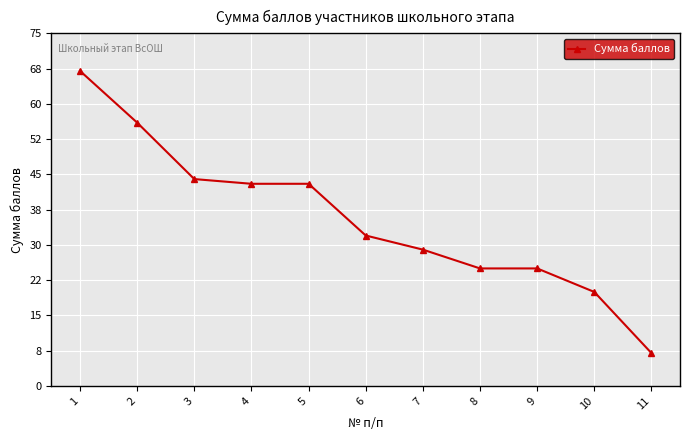

Between 1 and 6, which is larger?

1